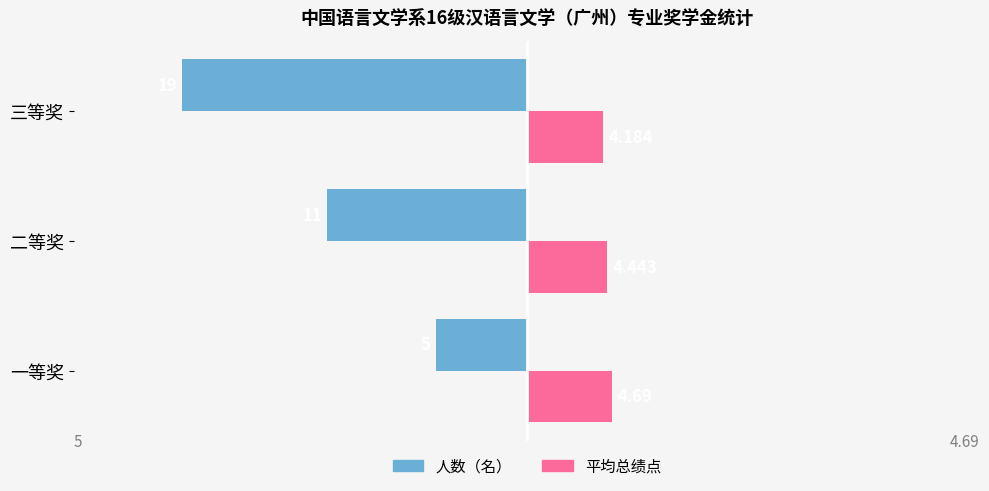

Which series has the largest range (max minus min)?

人数（名）